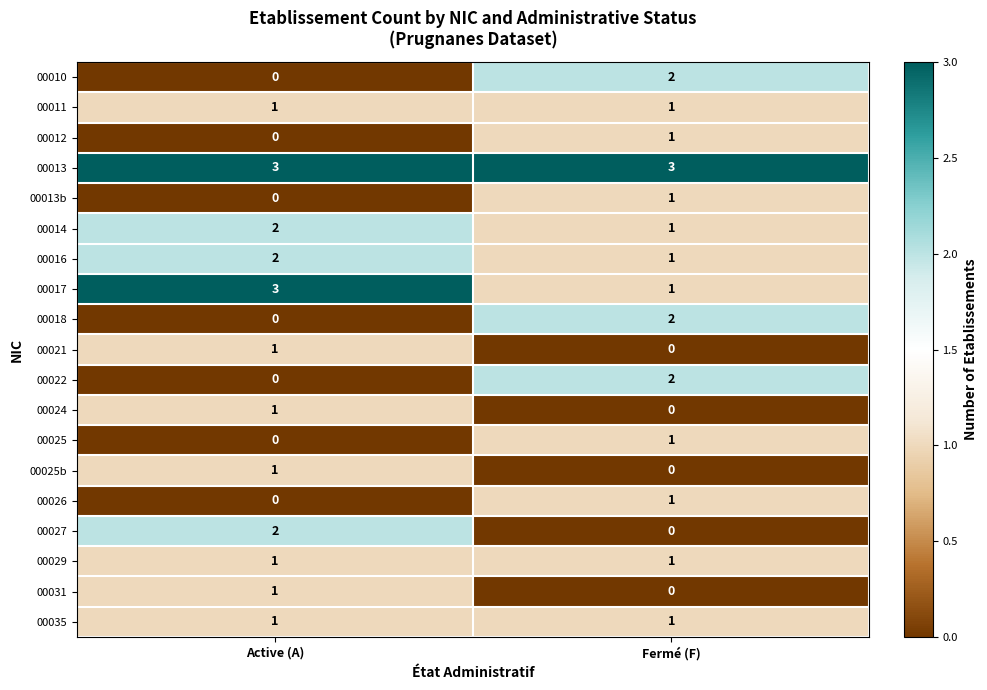

Where is 00026 nearest to the value 0?

Active (A)